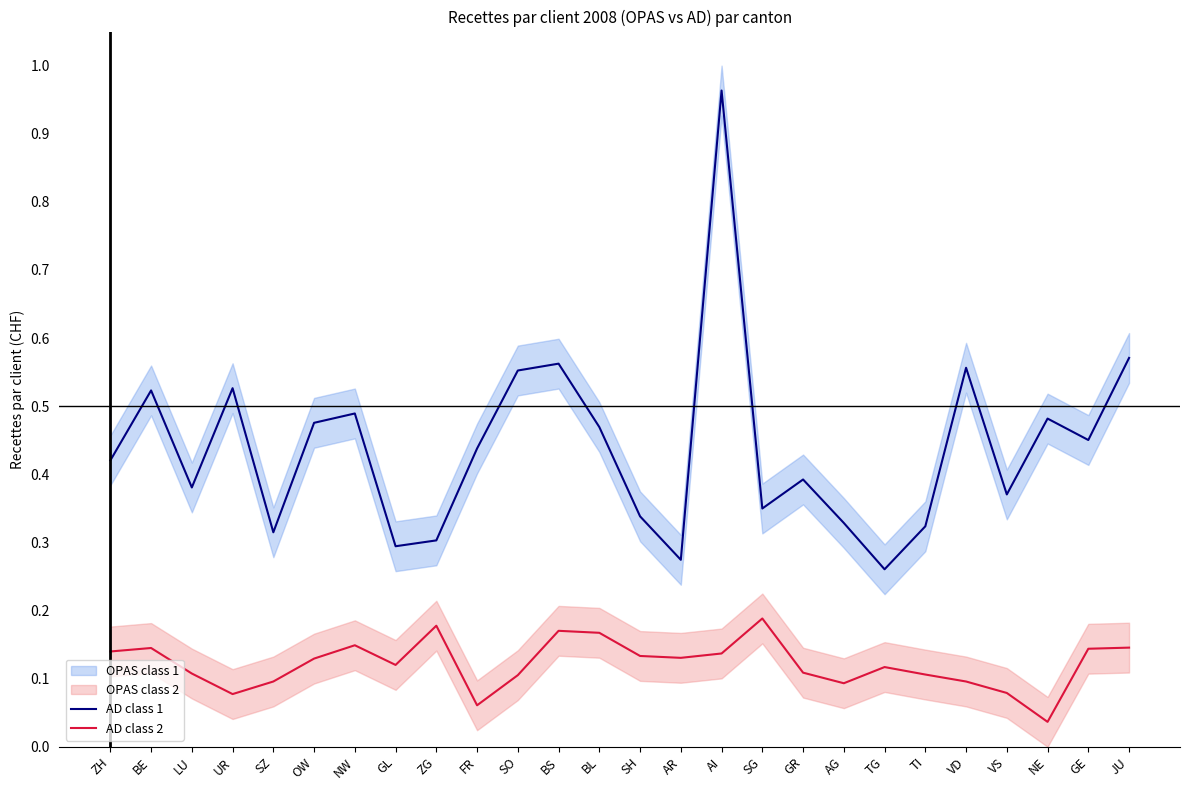

At how many categories does at least one series exceed 0?

26